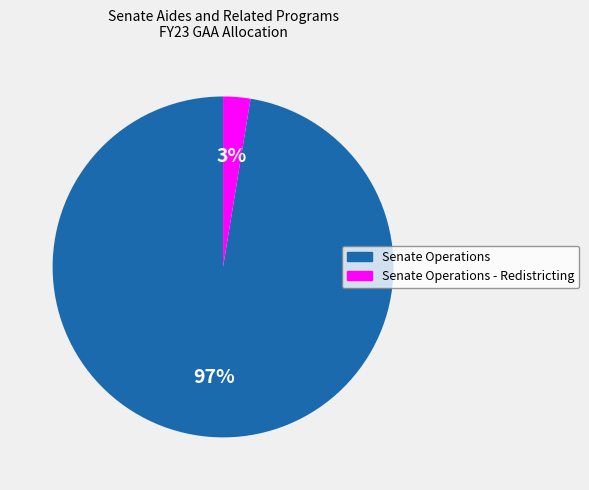

Is there a majority slice in this chart?

Yes